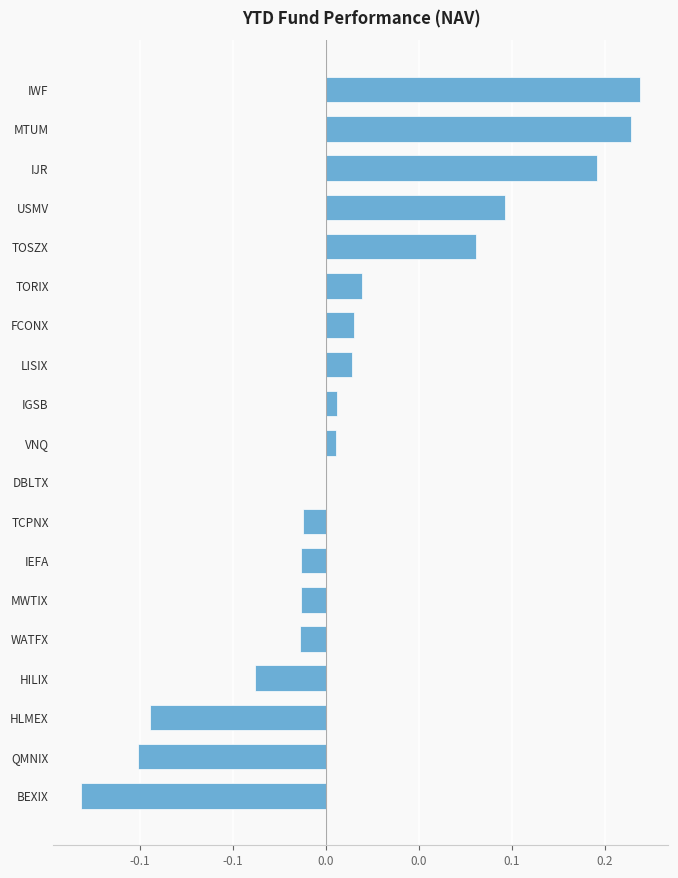

Are the bars horizontal?

Yes